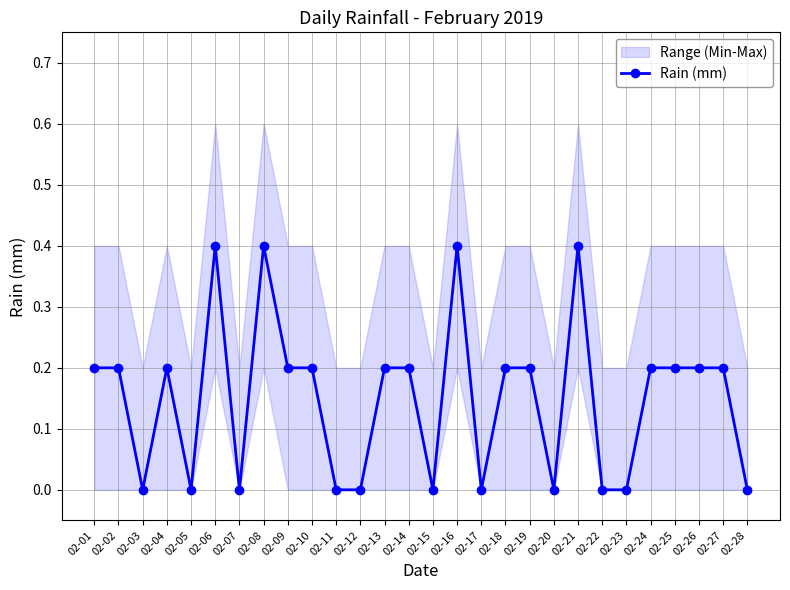

What is the change in value from 02-03 to 02-18?

+0.2